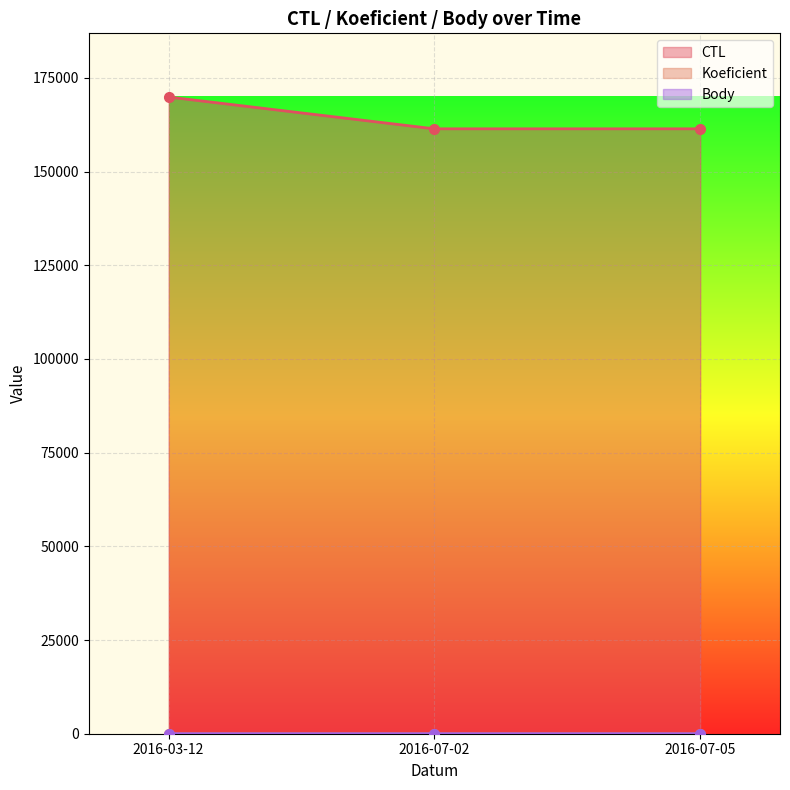

Reading right to left, what are all the values shown in this chart?

CTL: 2016-07-05=161411	2016-07-02=161410	2016-03-12=169901
Koeficient: 2016-07-05=3	2016-07-02=2	2016-03-12=1
Body: 2016-07-05=3	2016-07-02=3	2016-03-12=1